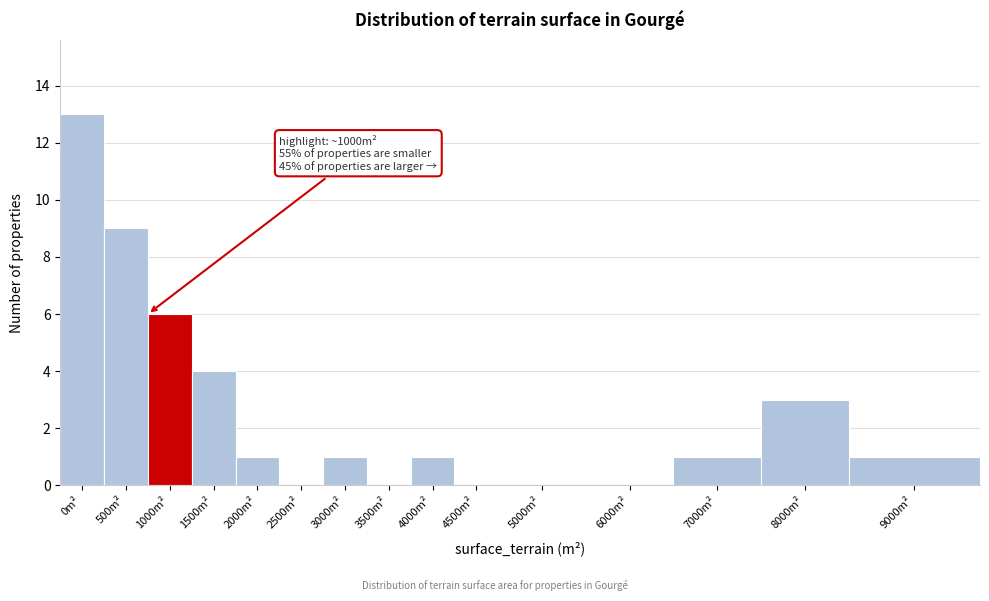

Reading left to right, extract all data points from this chart.

0m²=13	500m²=9	1000m²=6	1500m²=4	2000m²=1	2500m²=0	3000m²=1	3500m²=0	4000m²=1	4500m²=0	5000m²=0	6000m²=0	7000m²=1	8000m²=3	9000m²=1